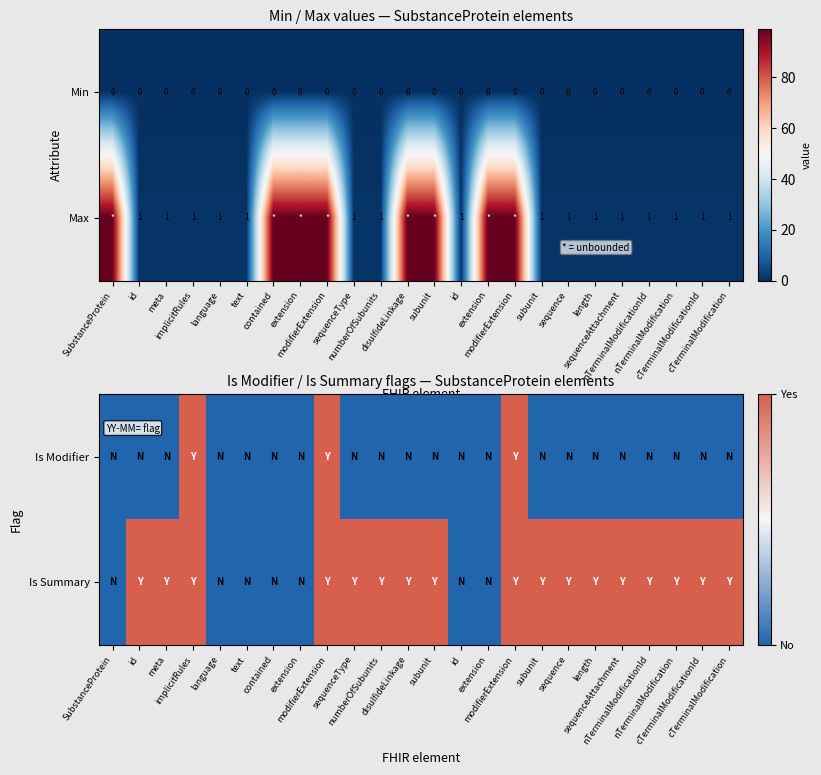

What is the maximum value shown in the chart?

1